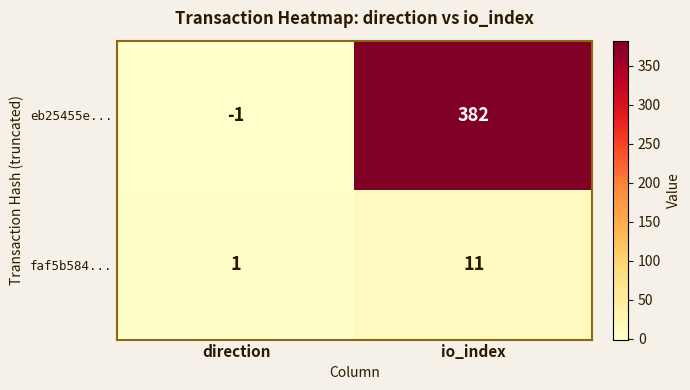

Is the value of eb25455e... at io_index greater than the value of faf5b584... at io_index?

Yes